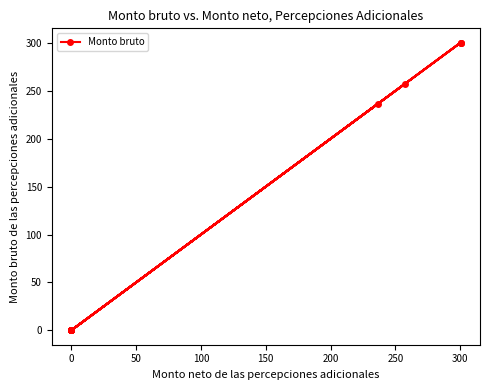

Between 17 and 10, which is larger?

17